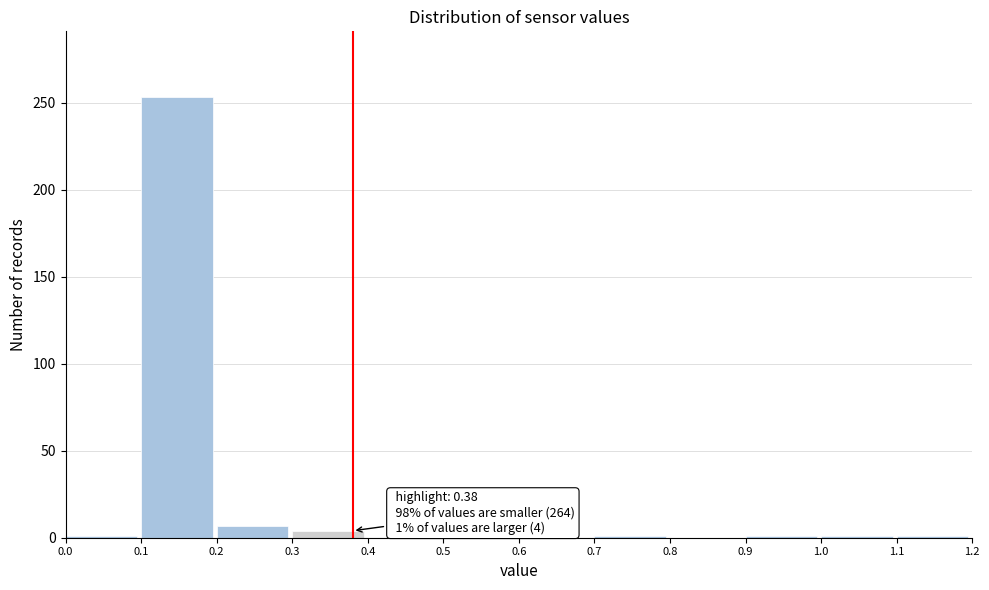

Over which range of the x-axis is the bar tallest?

0.1 to 0.2